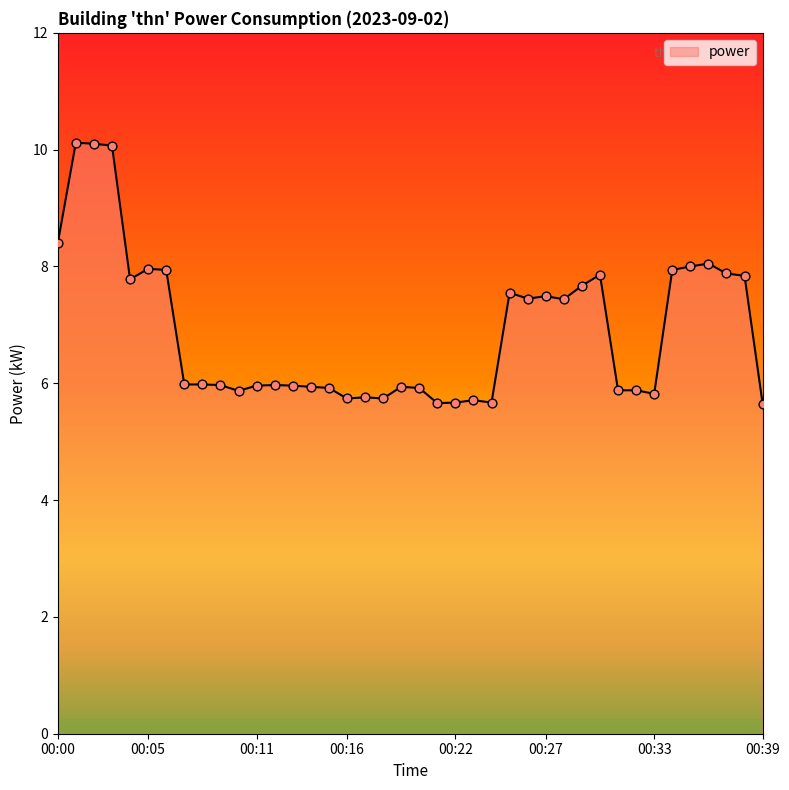

What is the difference between the maximum and minimum values?

4.5